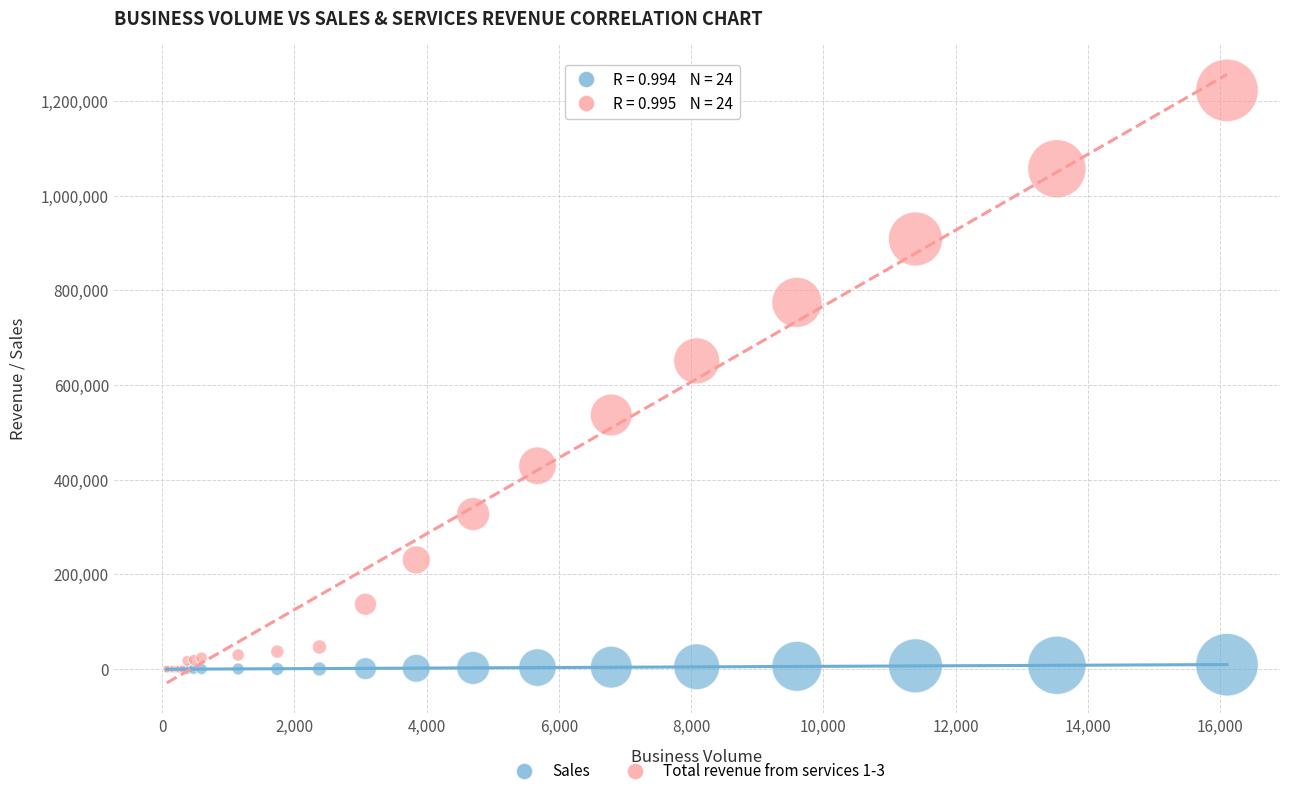

Which series contains the highest Y value?

Total revenue from services 1-3